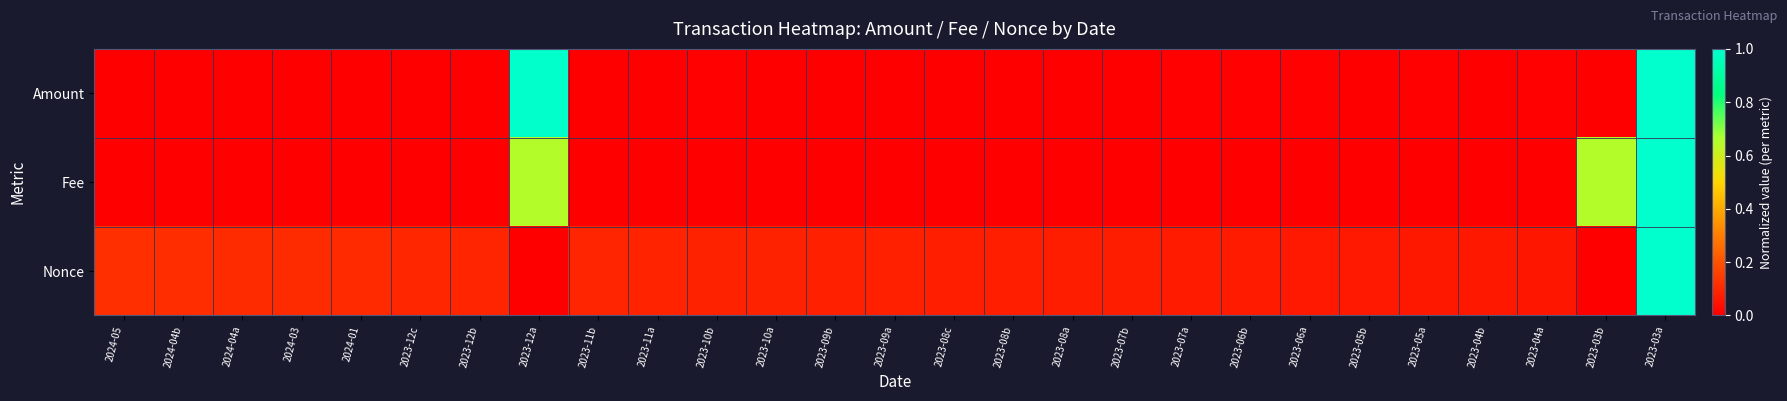

Rank the series at 2023-05a from highest to lowest value.

Nonce, Amount, Fee